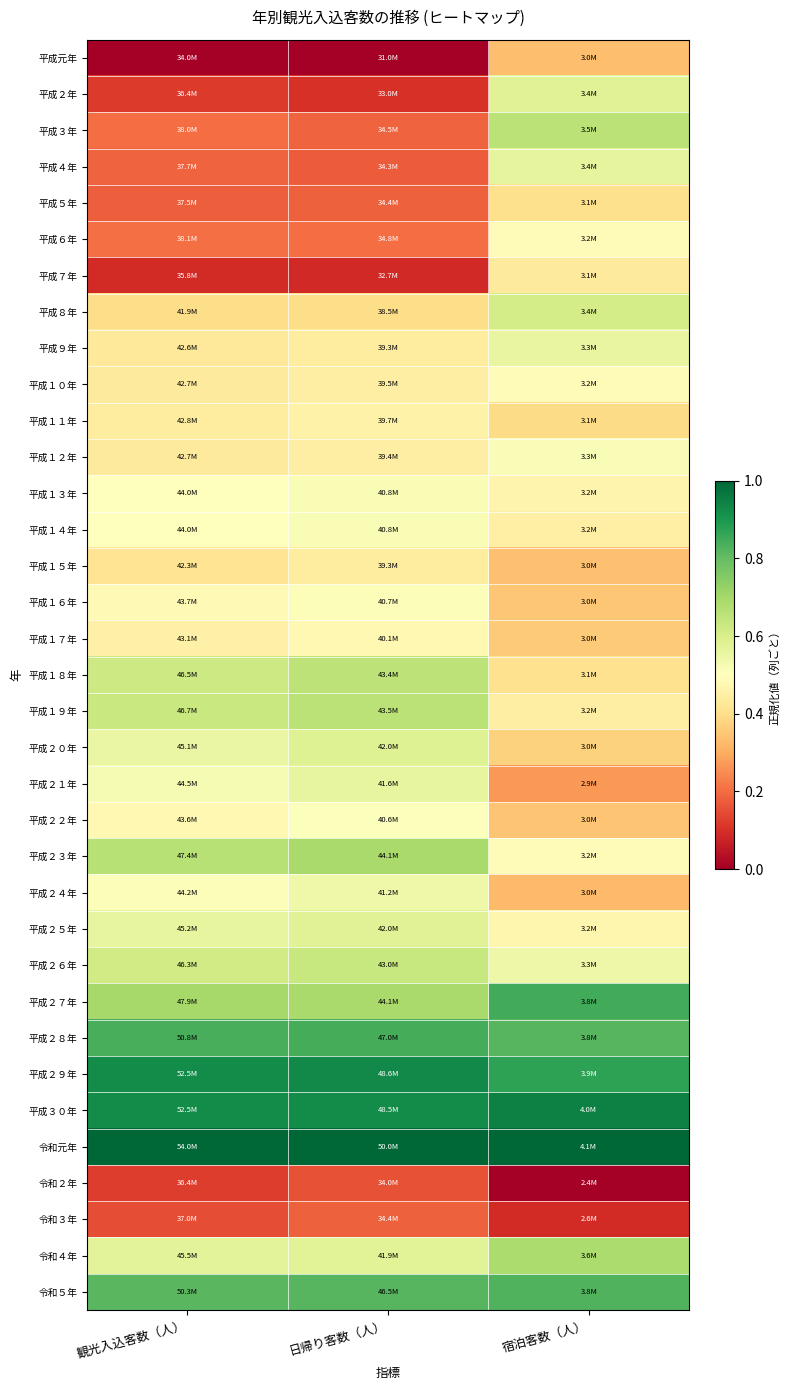

At which category does the chart reach its peak across all series?

観光入込客数（人）